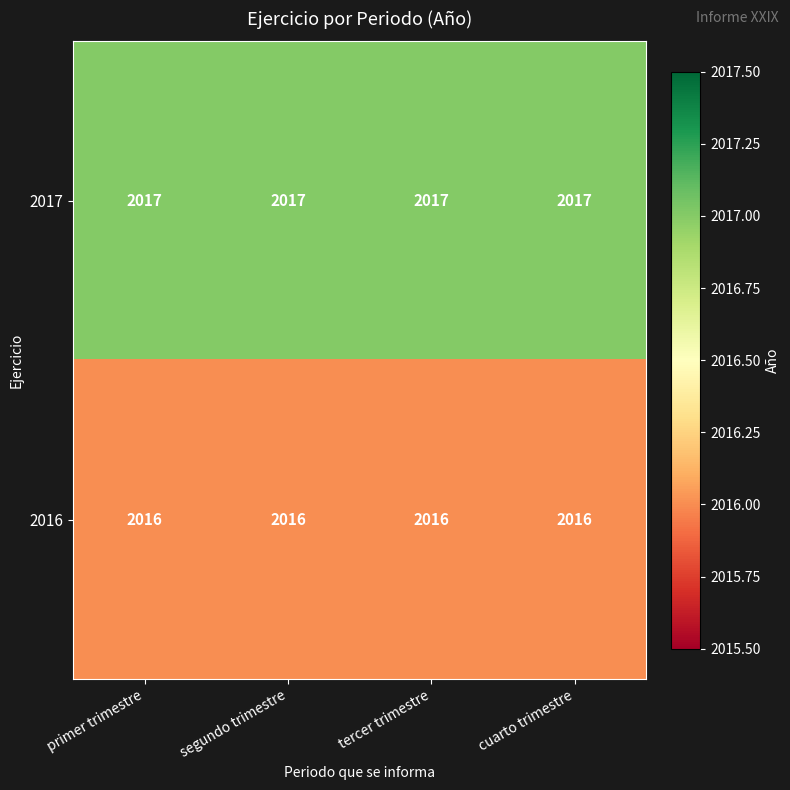

The 2017 series shows 2017 at cuarto trimestre. True or false?

True